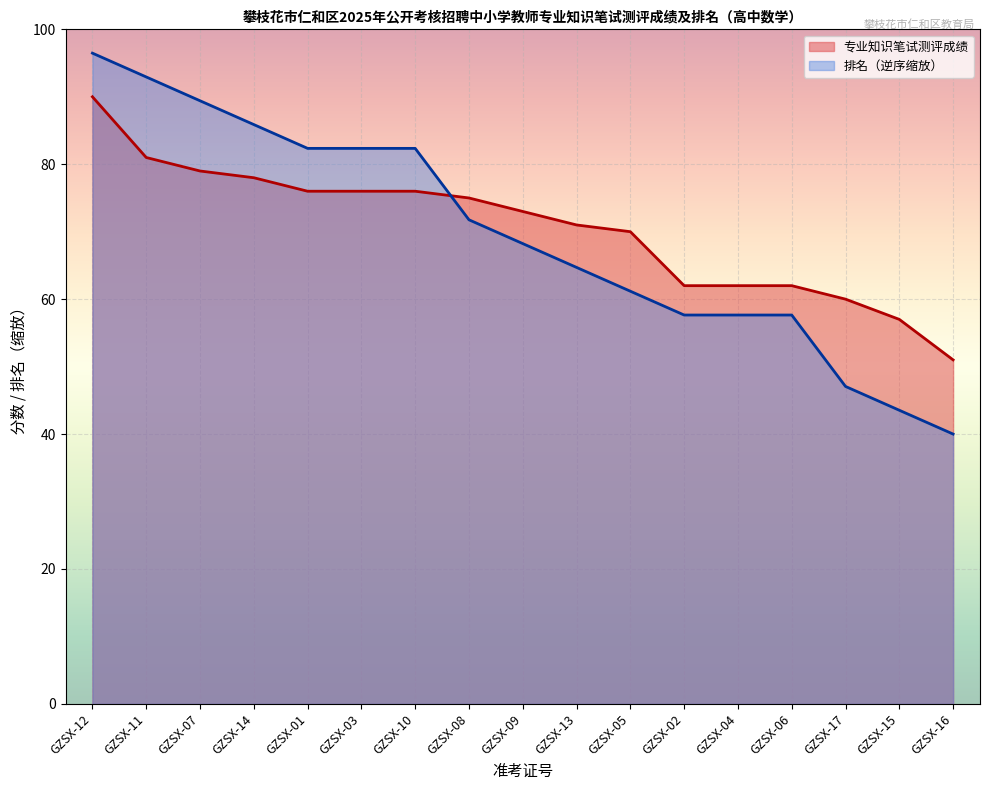

What are all the series names shown in the legend?

专业知识笔试测评成绩, 排名（逆序缩放）